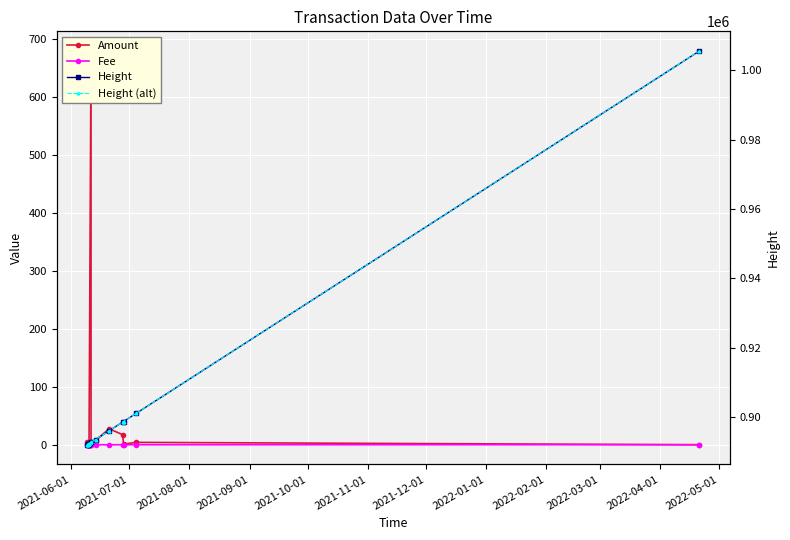

What is the value of the Height point at the 4th from the left?

892225.0